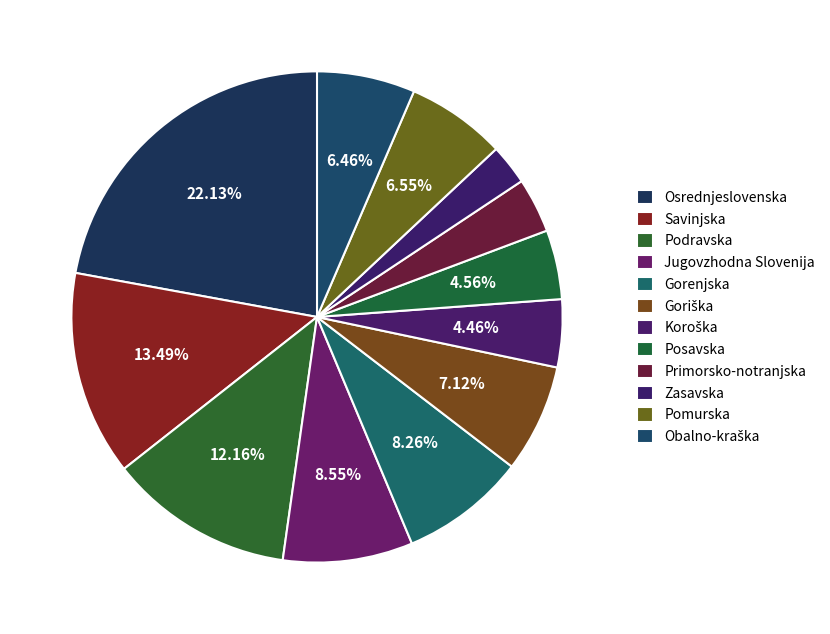

What is the ratio of the value at Obalno-kraška to the value at Jugovzhodna Slovenija?

0.8